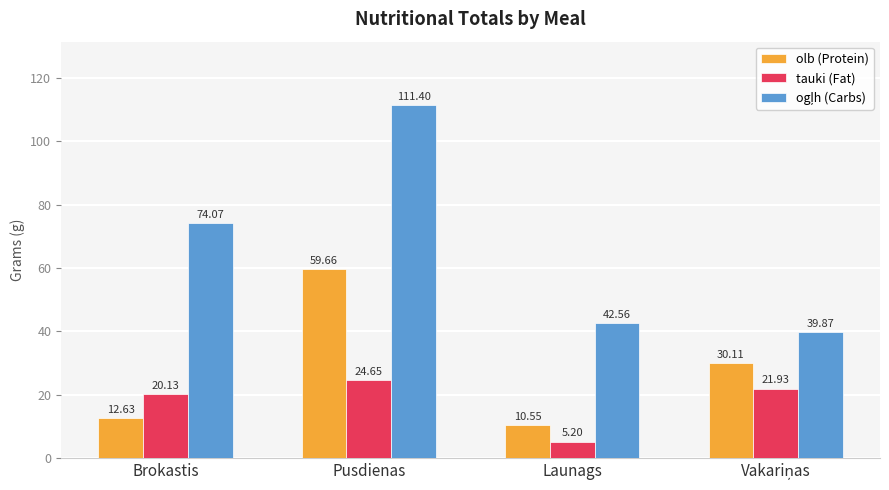

What is the maximum value shown in the chart?

111.4